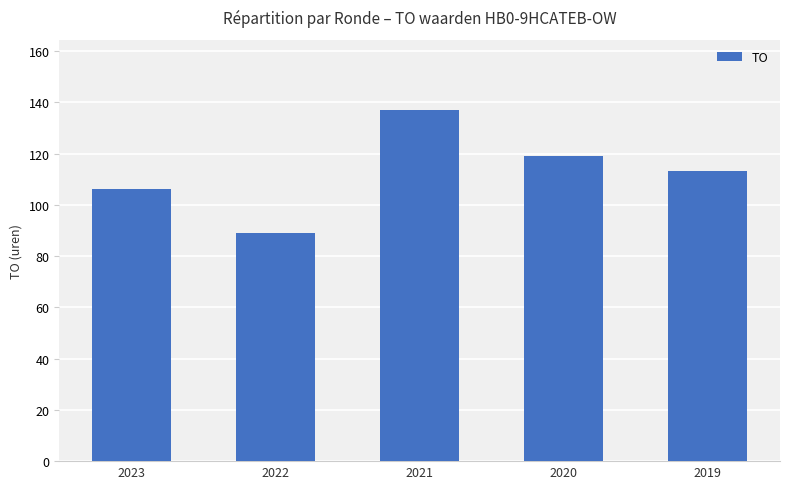

At which category does the chart reach its minimum across all series?

2022